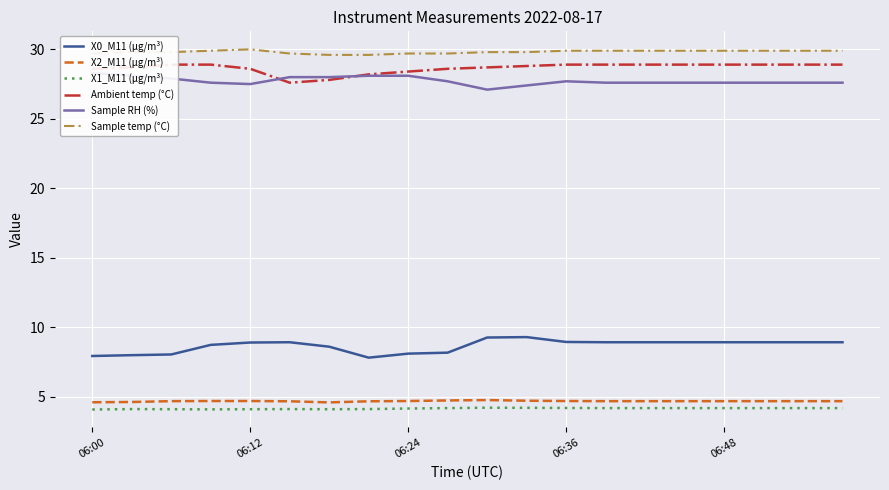

What is the total value across all series at 17?

104.2